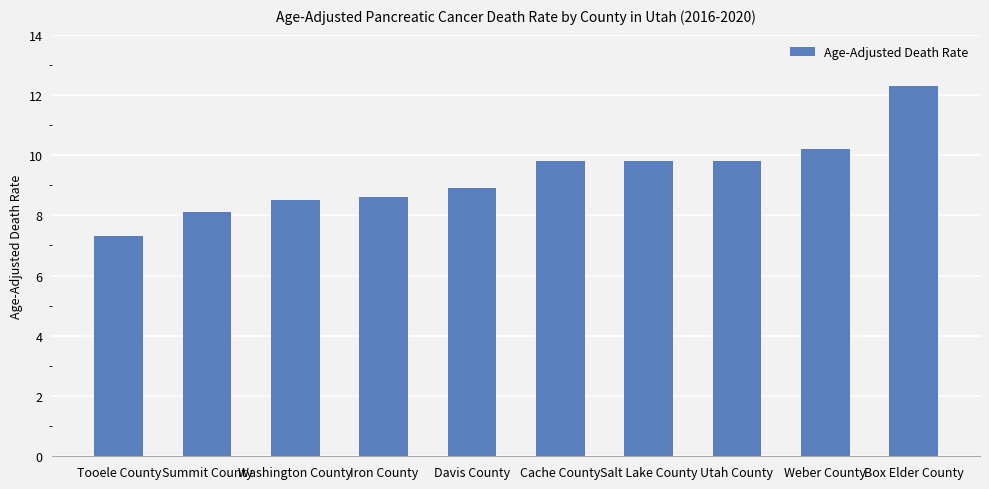

Are the bars horizontal?

No